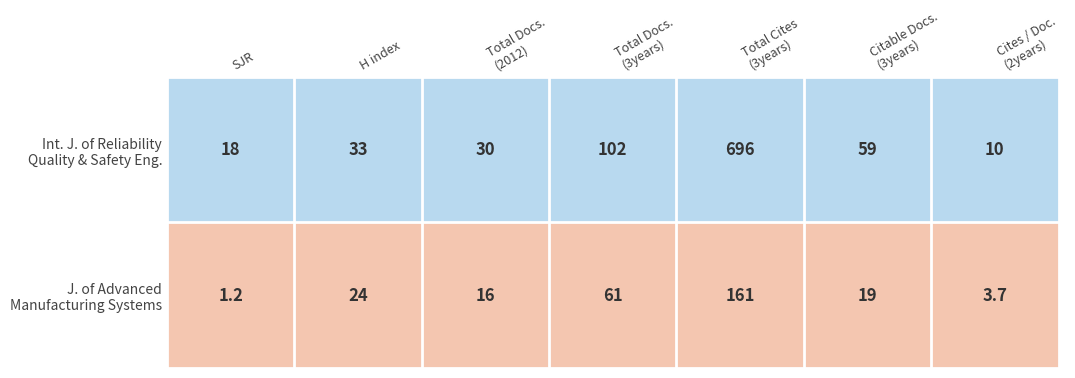

What is the minimum value shown in the chart?

1.2